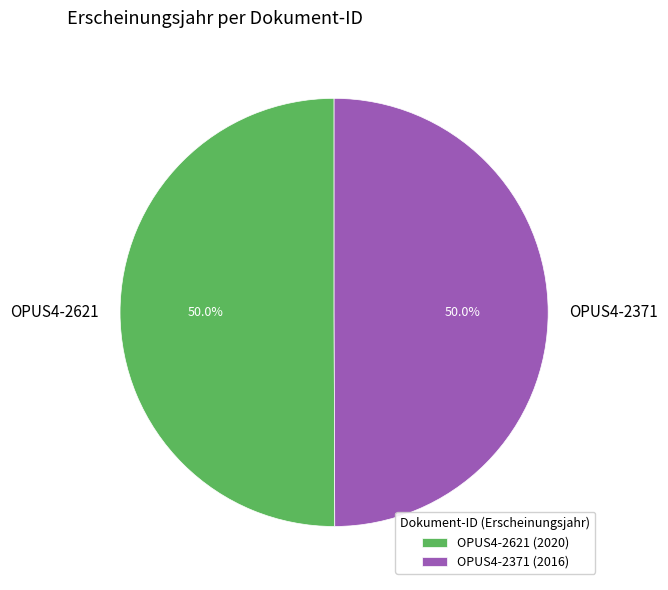

How many segments does this pie chart have?

2